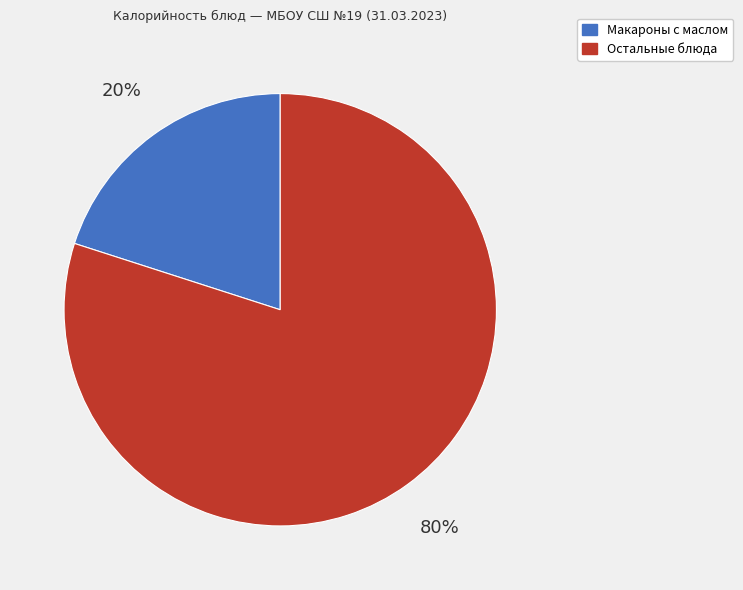

Is there any slice that represents more than half of the pie?

Yes